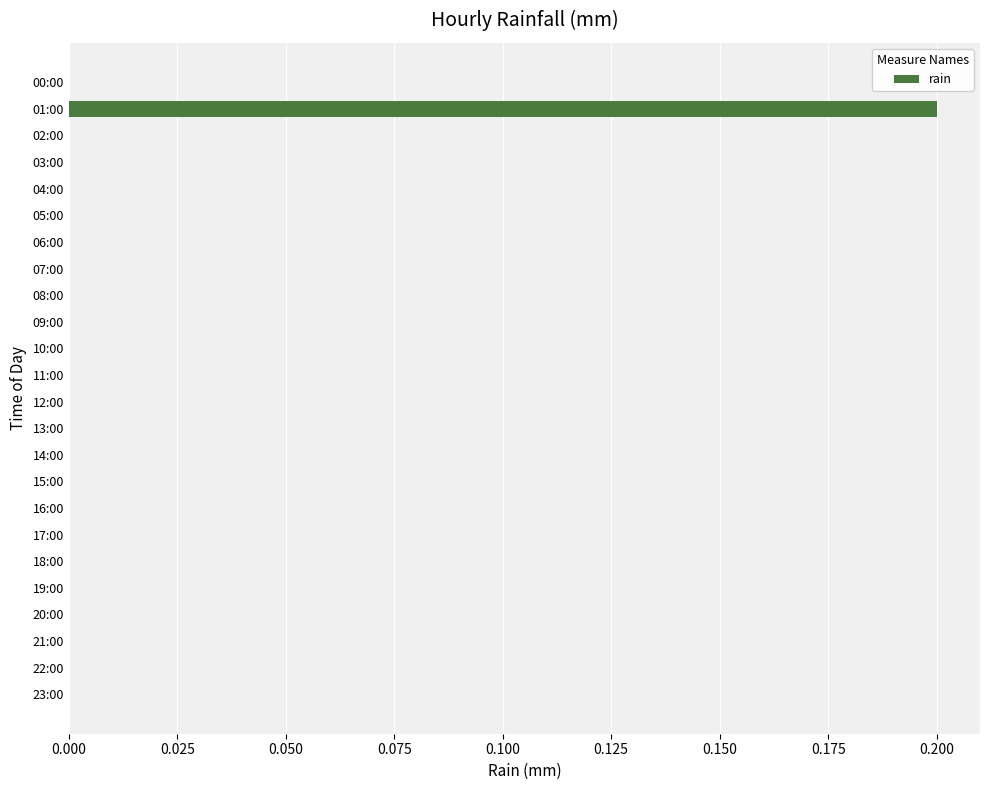

Reading top to bottom, transcribe all the data shown in this chart.

00:00=0.0	01:00=0.2	02:00=0.0	03:00=0.0	04:00=0.0	05:00=0.0	06:00=0.0	07:00=0.0	08:00=0.0	09:00=0.0	10:00=0.0	11:00=0.0	12:00=0.0	13:00=0.0	14:00=0.0	15:00=0.0	16:00=0.0	17:00=0.0	18:00=0.0	19:00=0.0	20:00=0.0	21:00=0.0	22:00=0.0	23:00=0.0